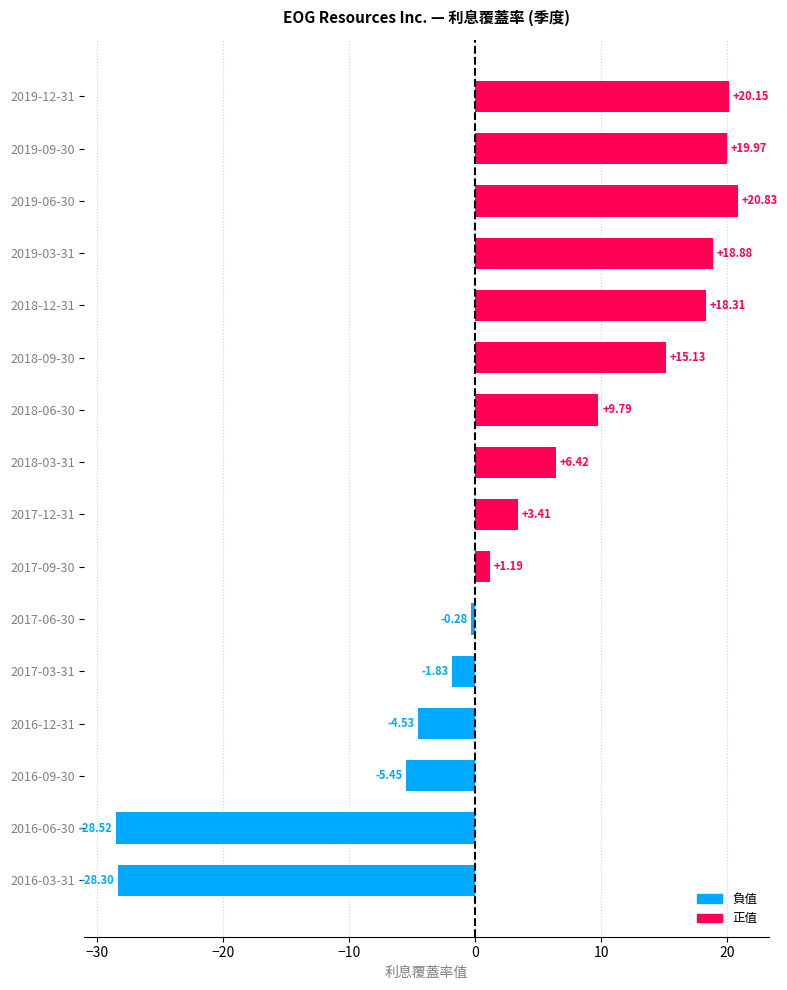

What is the minimum value shown in the chart?

-28.5